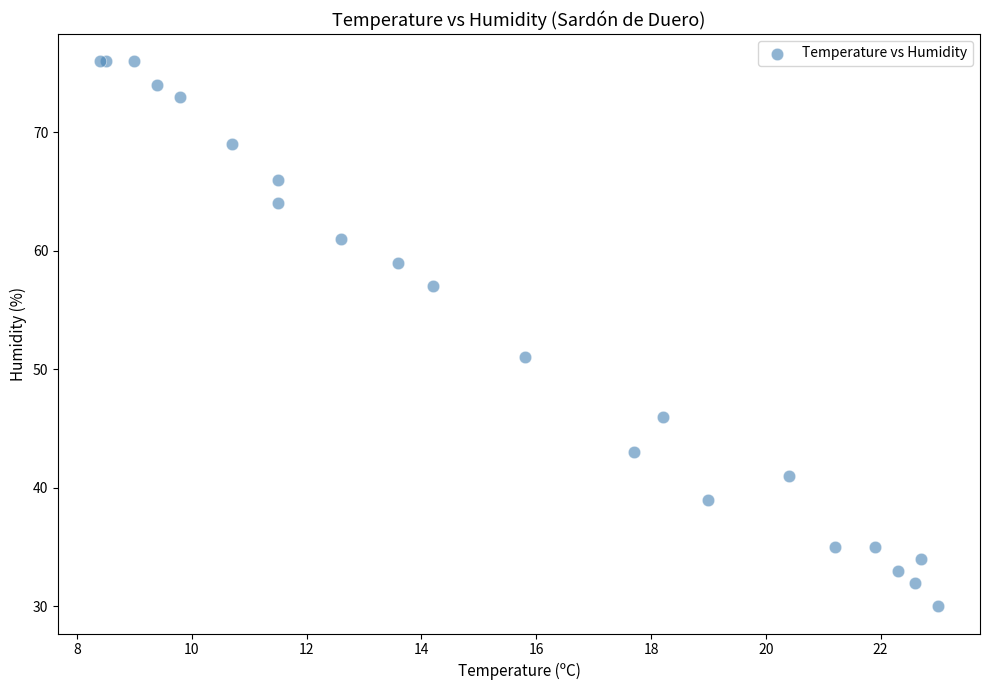

What Y value in the scatter plot is closest to 53?

51